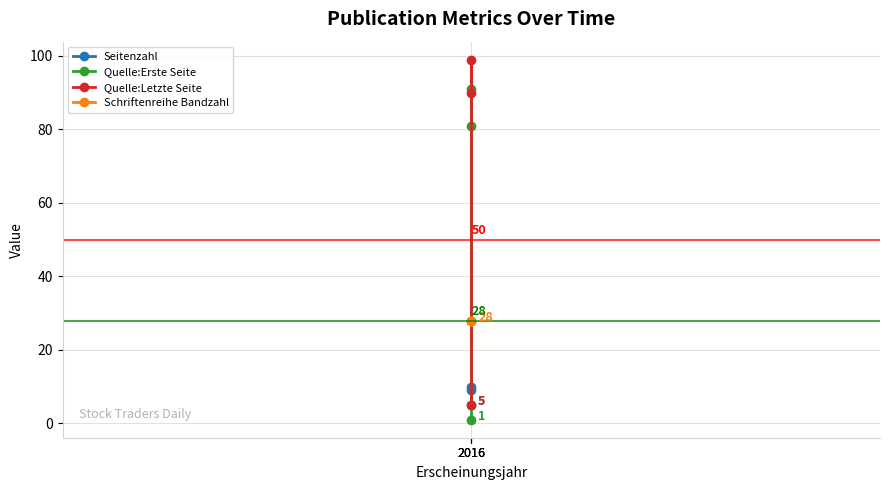

Rank the series at 2016 from highest to lowest value.

Quelle:Letzte Seite, Quelle:Erste Seite, Schriftenreihe Bandzahl, Seitenzahl